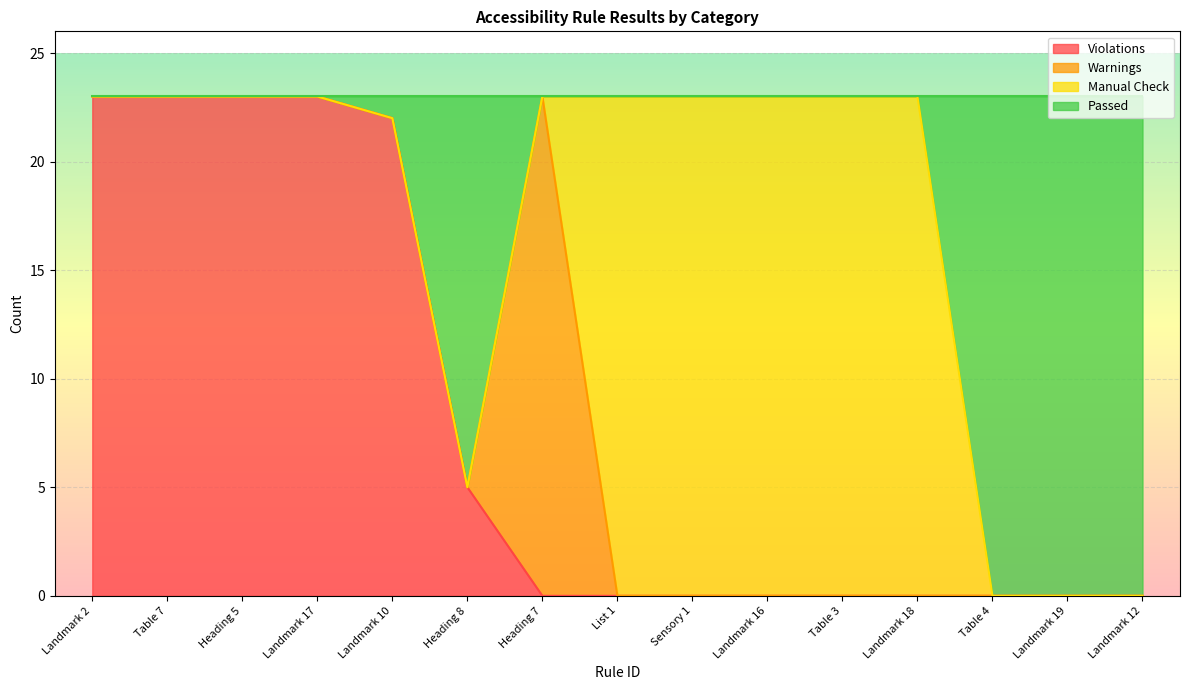

True or false: Violations and Passed intersect in this chart.

False